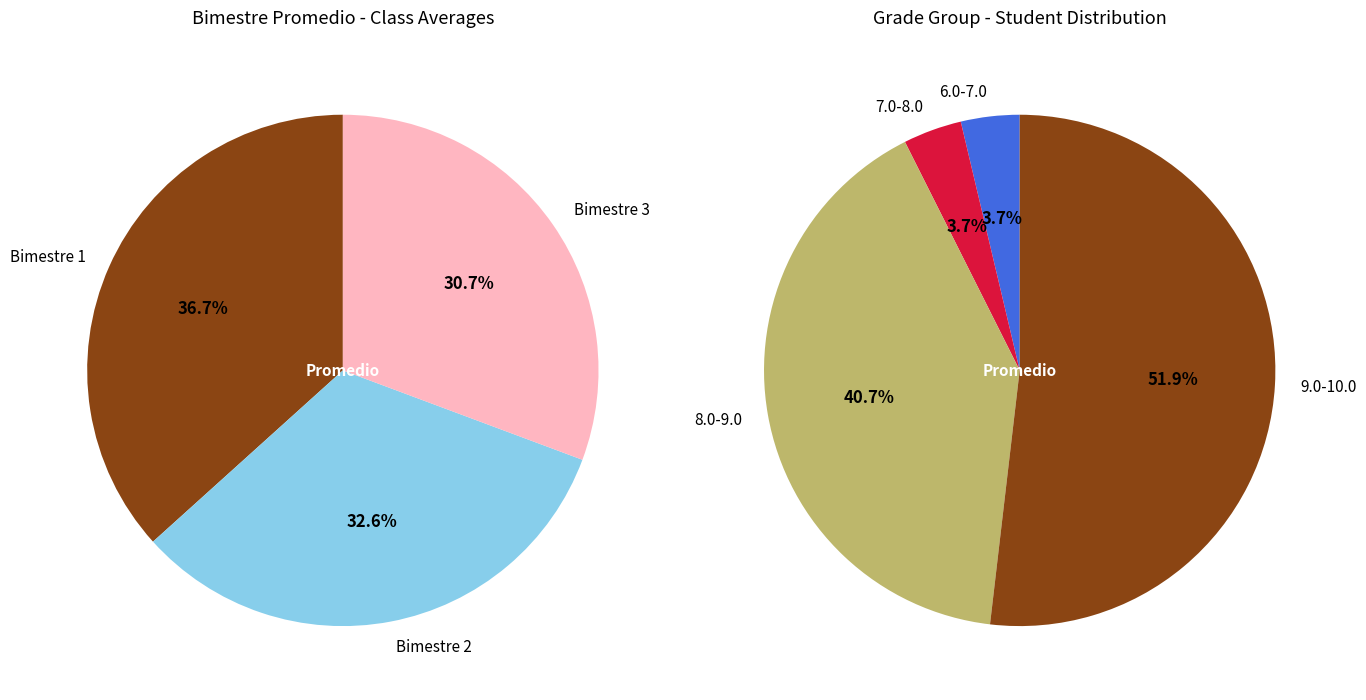

True or false: 6 accounts for 15% of the total.

False